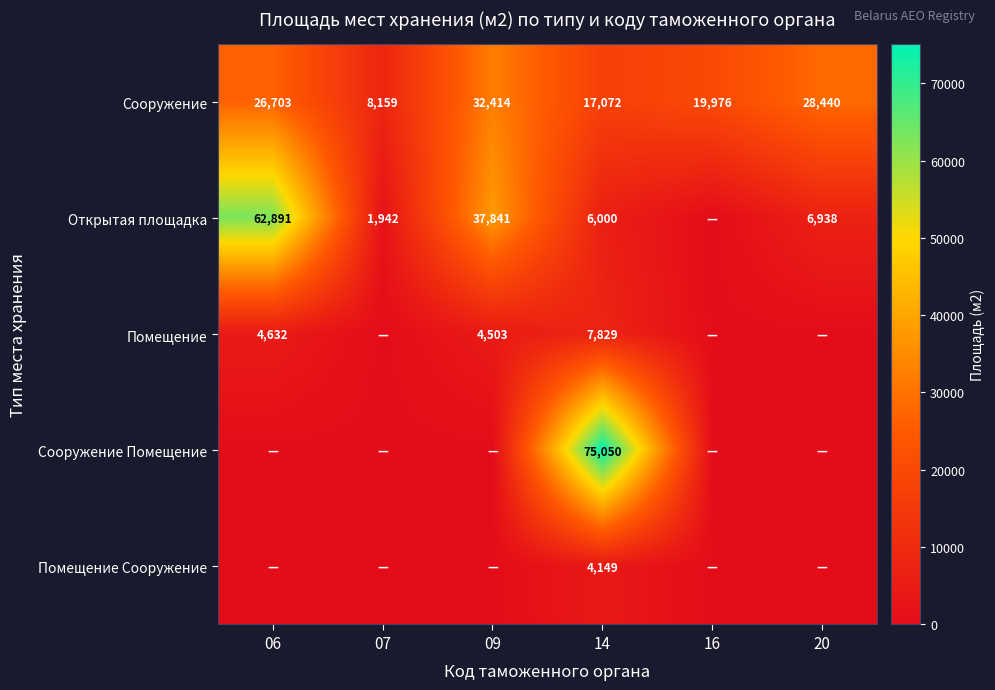

Where is Сооружение nearest to the value 20286?

16